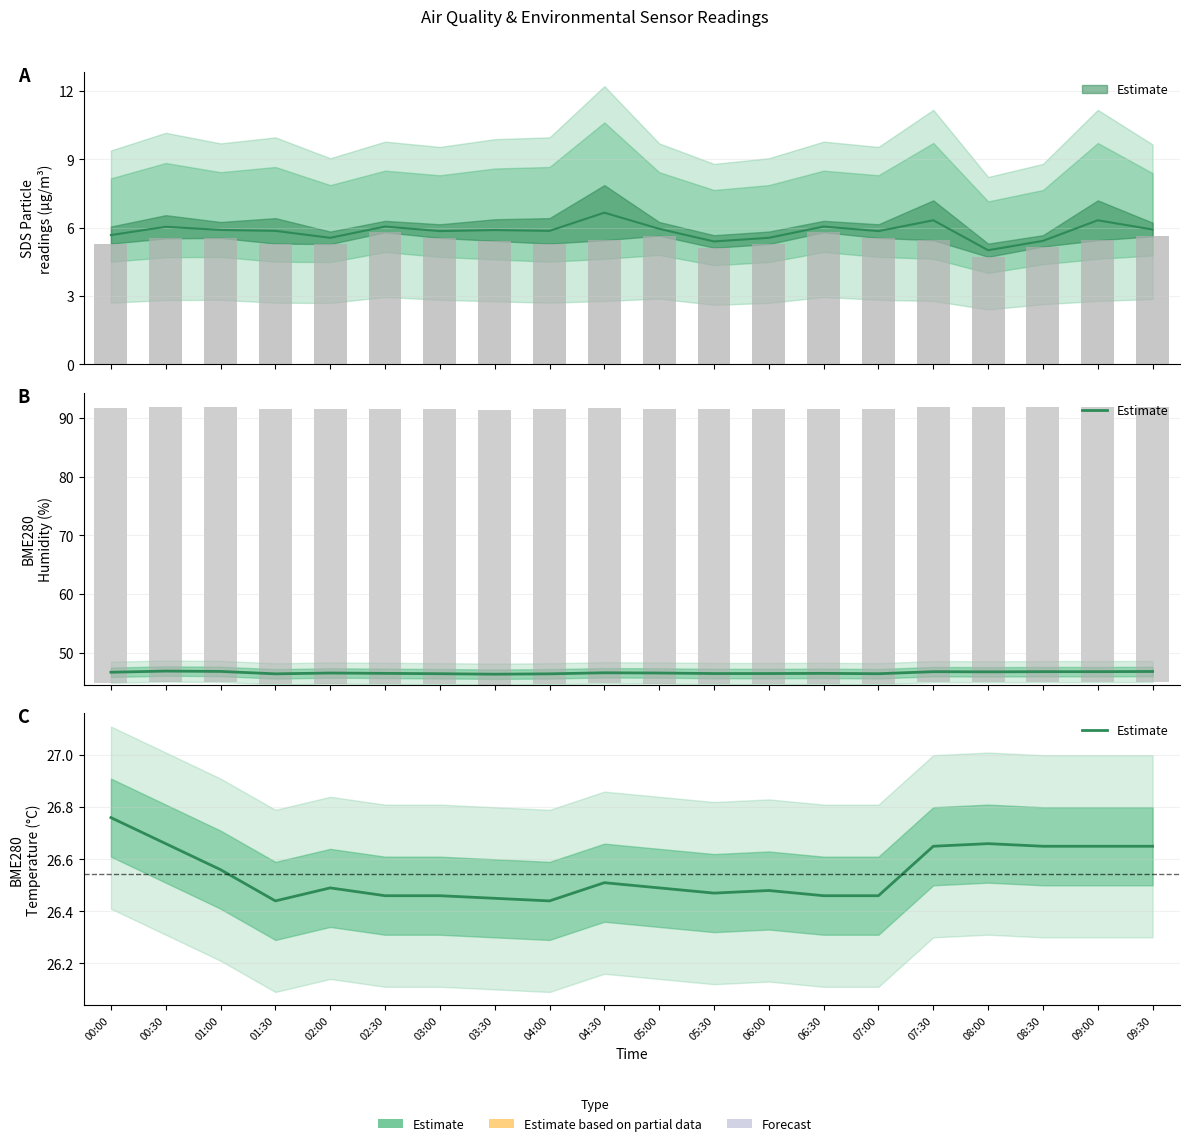

At which category does the chart reach its minimum across all series?

01:30